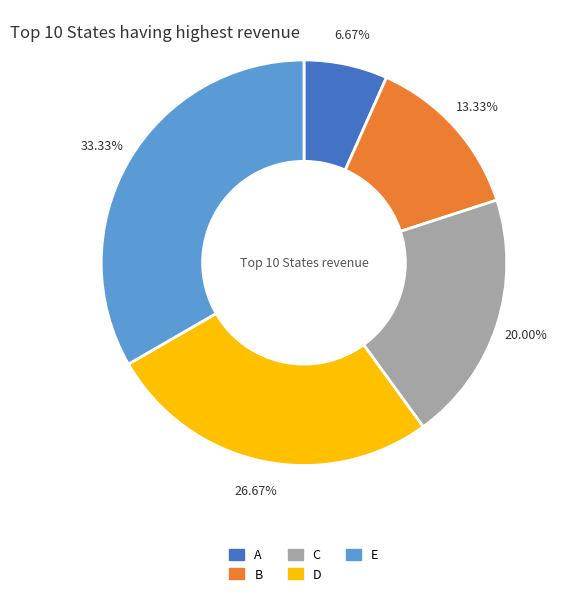

What percentage is NOT represented by E?

66.7%